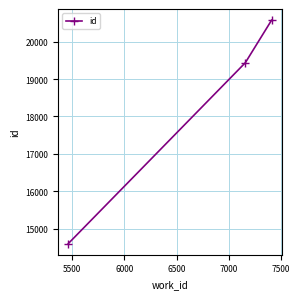

What is the difference between the maximum and second lowest values?

1136